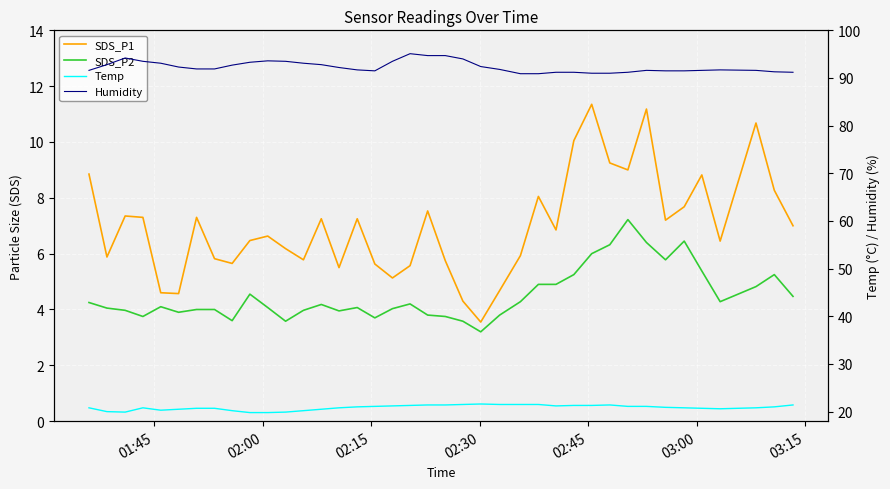

How many categories are shown in the chart?

39